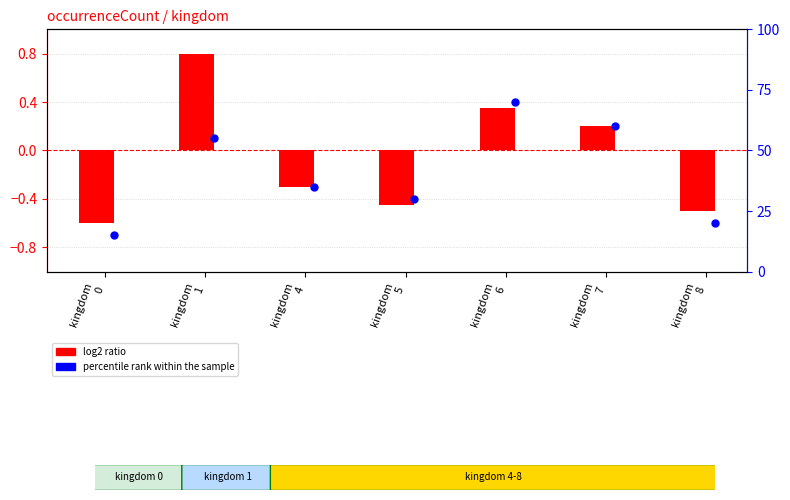

What are all the series names shown in the legend?

log2 ratio, percentile rank within the sample